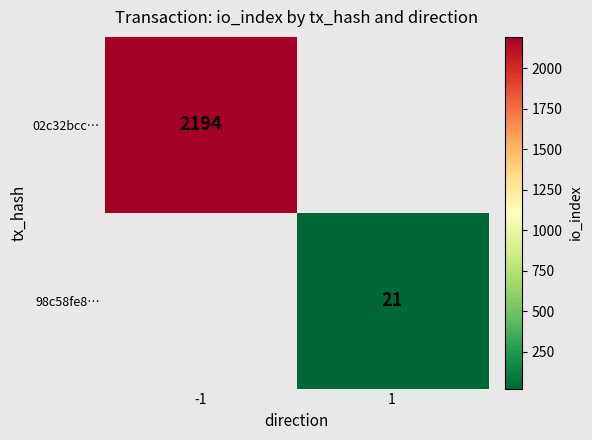

The value of 02c32bcc… at -1 is 2194. True or false?

True